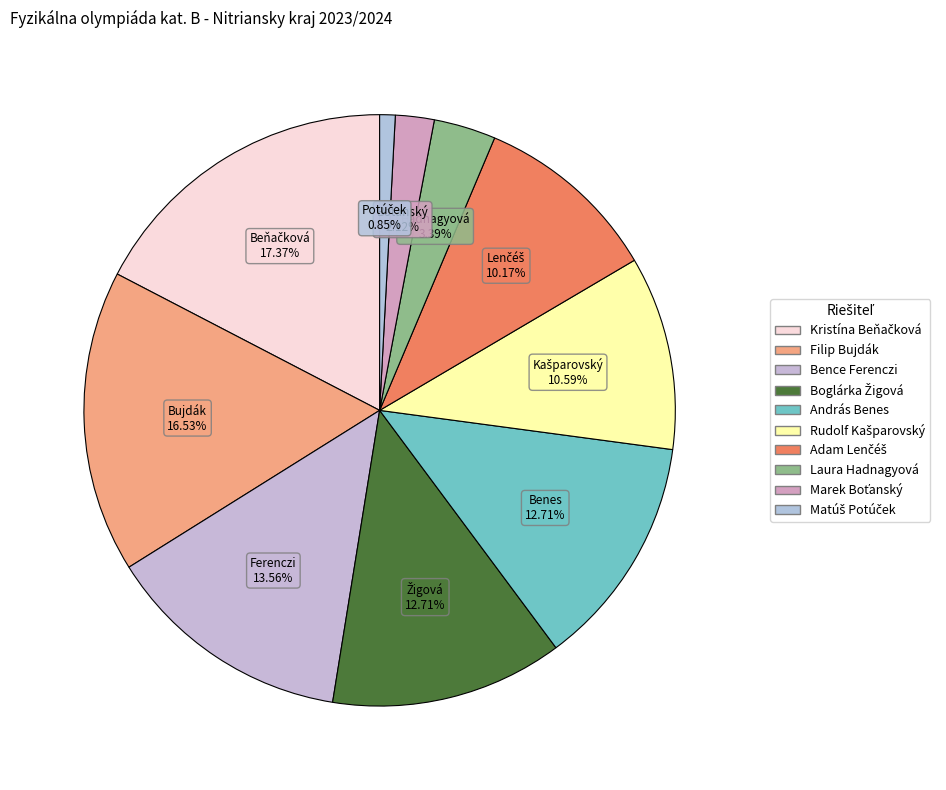

Which category has the smallest portion of the pie?

Matúš Potúček